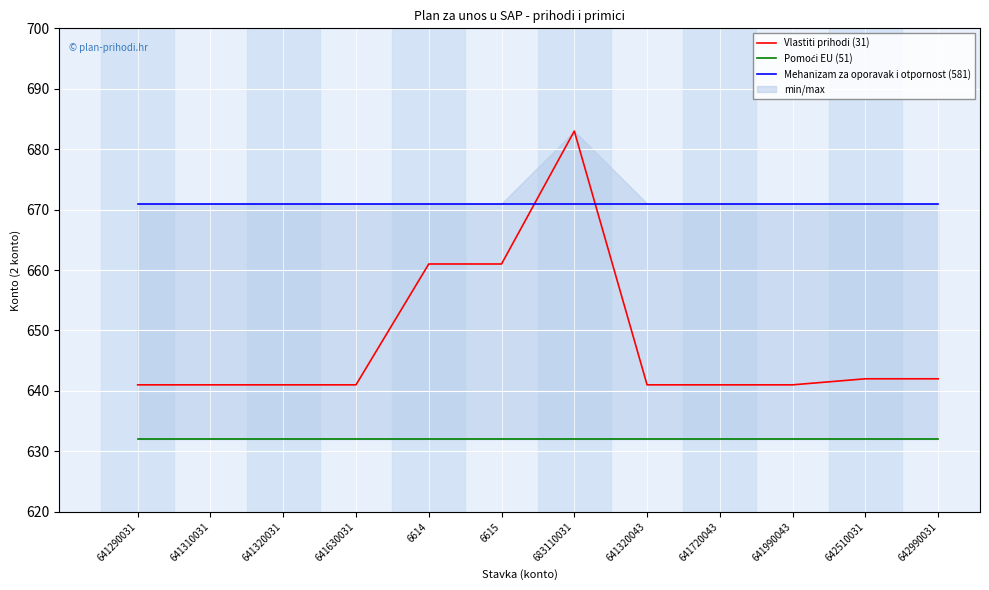

How many lines are shown in the chart?

3